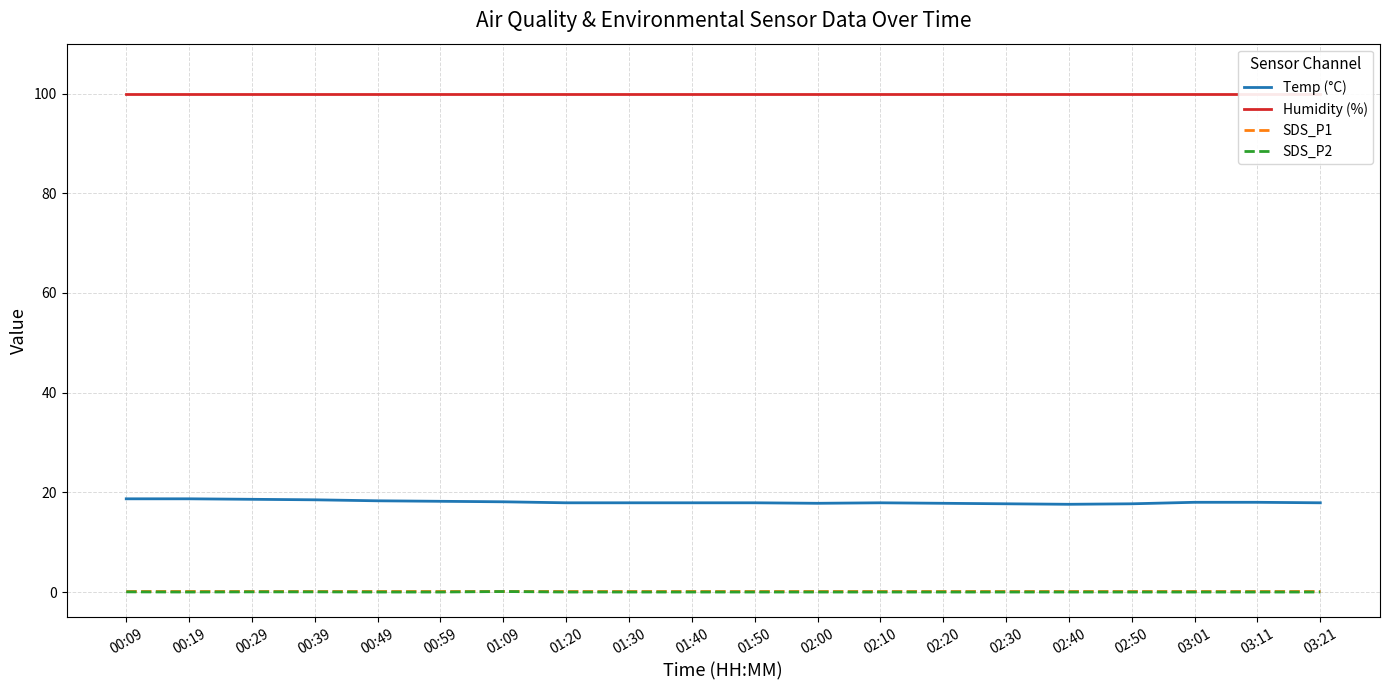

True or false: SDS_P1 and SDS_P2 cross at least once.

False